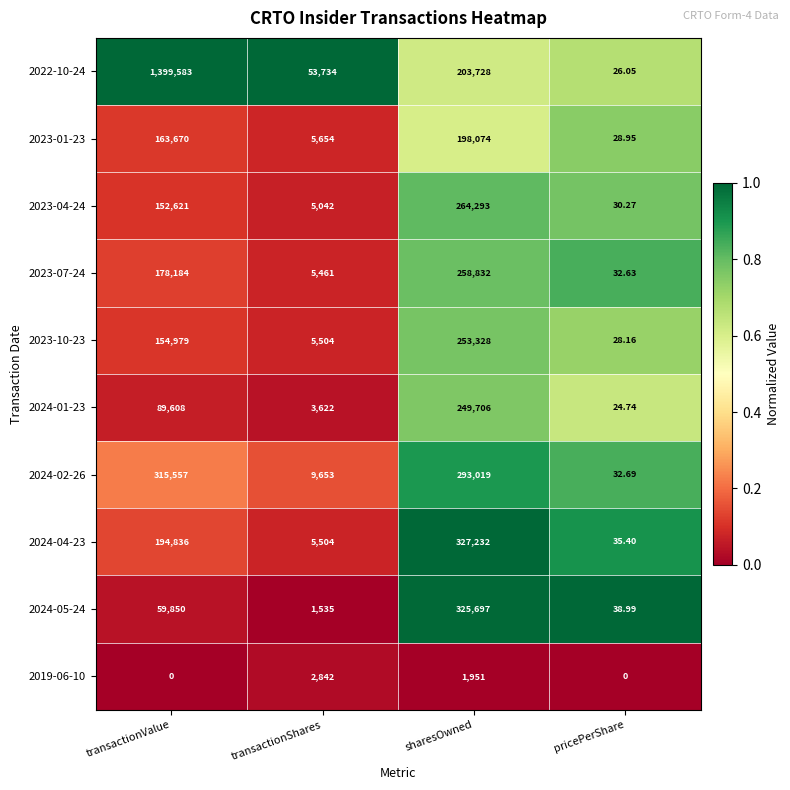

At which category is the sum across all series the highest?

transactionValue